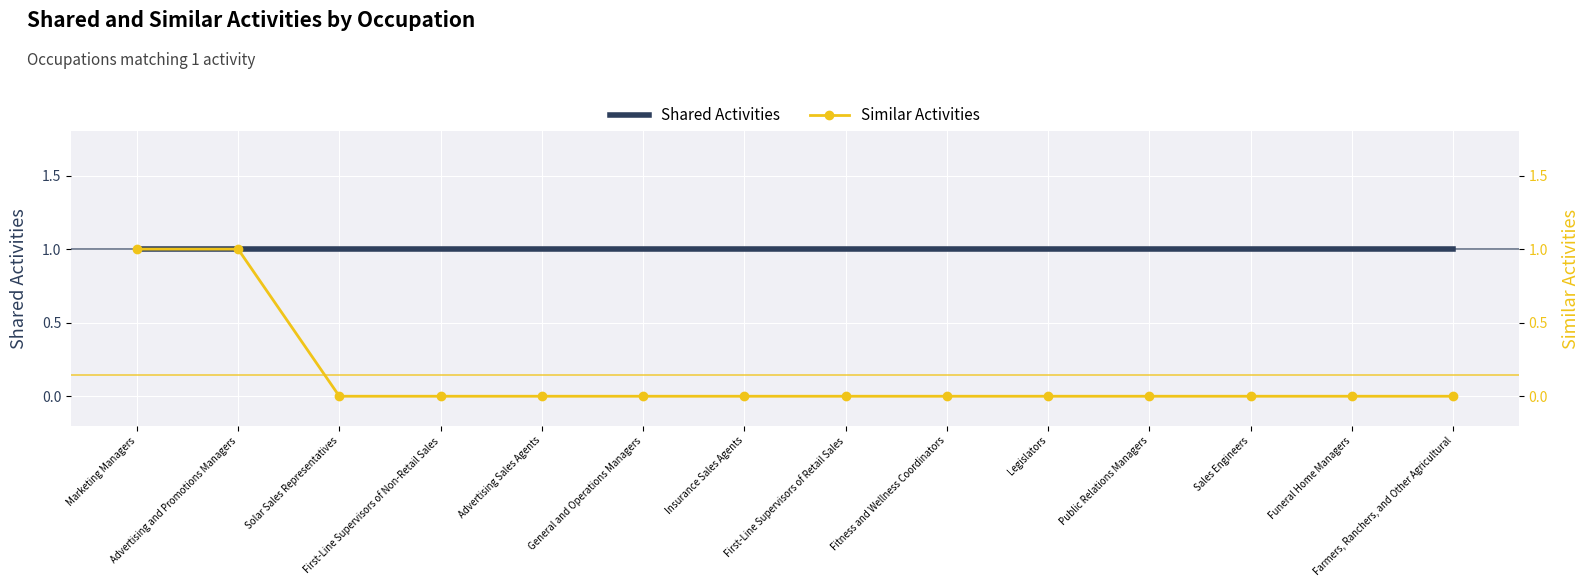

Is this an area chart (filled region under the line)?

No